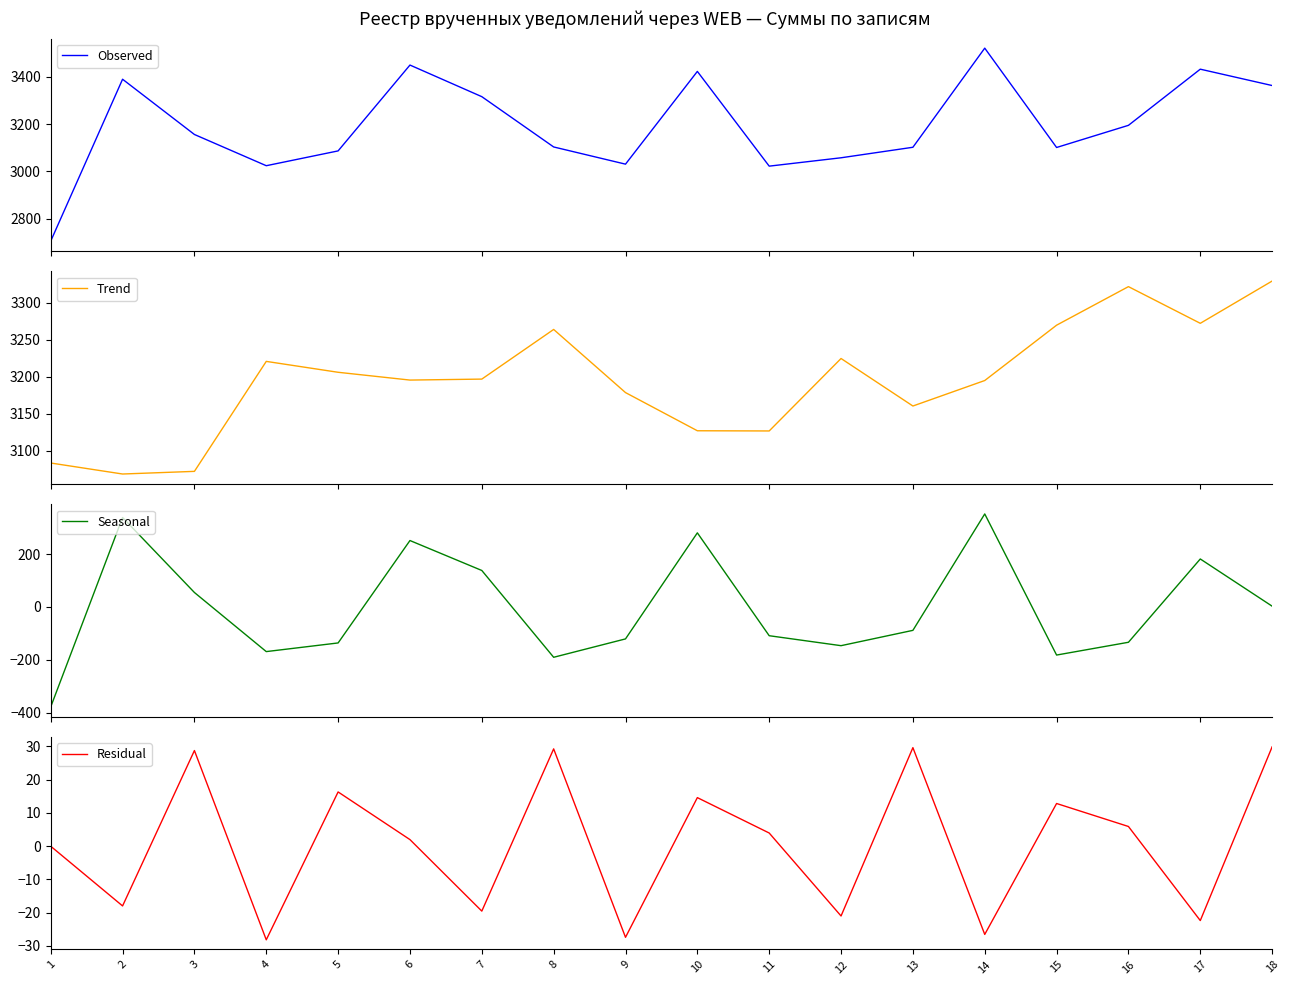

At which label is Seasonal closest to -12?

18